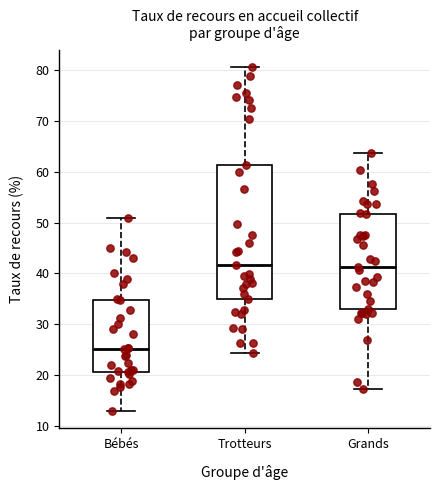

Reading left to right, read every box against the y-axis: the position of its median line, the range the box covers, and the ends of its whiskers. The values are not printed on the chart, so give them approximately, as read against the axis.

Bébés: median 25, box 21 to 35, whiskers 13 to 51
Trotteurs: median 42, box 35 to 61, whiskers 24 to 81
Grands: median 41, box 33 to 52, whiskers 17 to 64